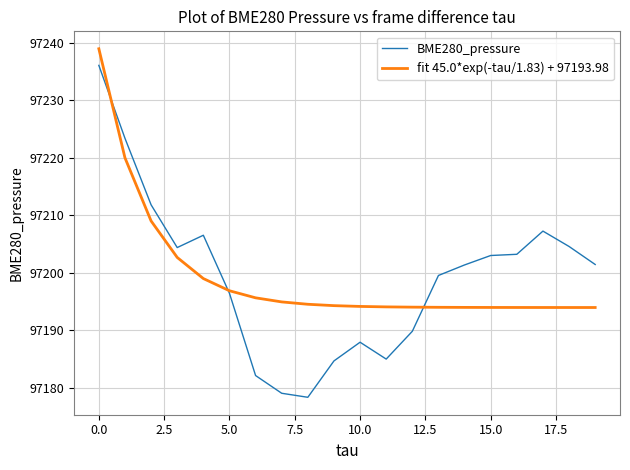

Which series has the largest range (max minus min)?

BME280_pressure